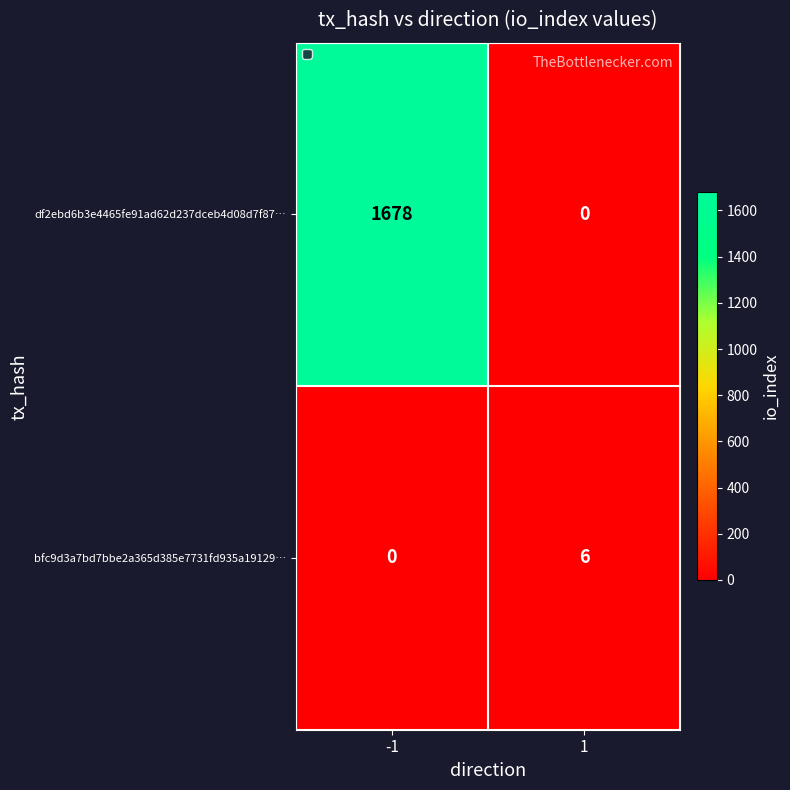

How many series are shown in this chart?

2